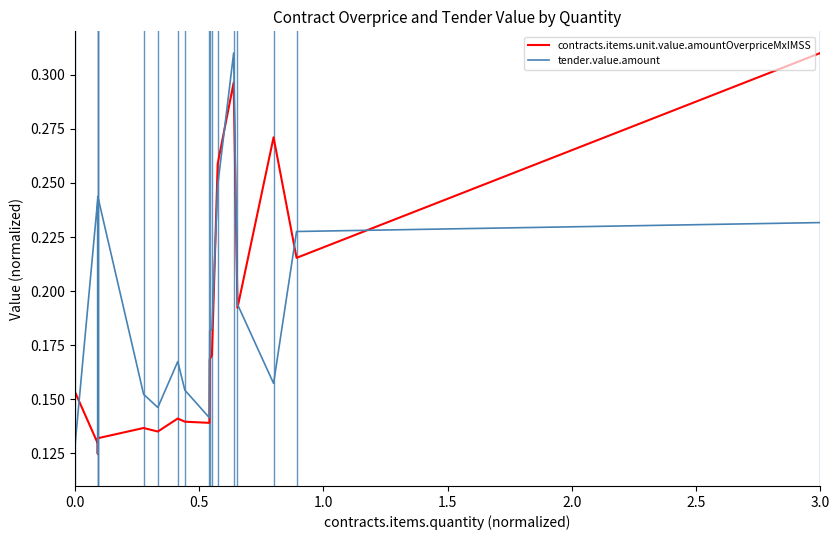

List the series in order of their overall mean, lowest first.

contracts.items.unit.value.amountOverpriceMxIMSS, tender.value.amount